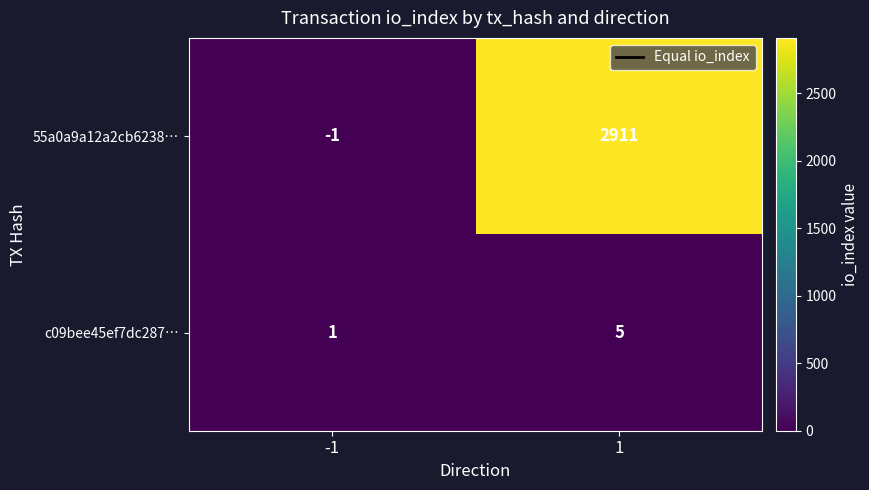

List the series in order of their peak value, lowest first.

c09bee45ef7dc287…, 55a0a9a12a2cb6238…